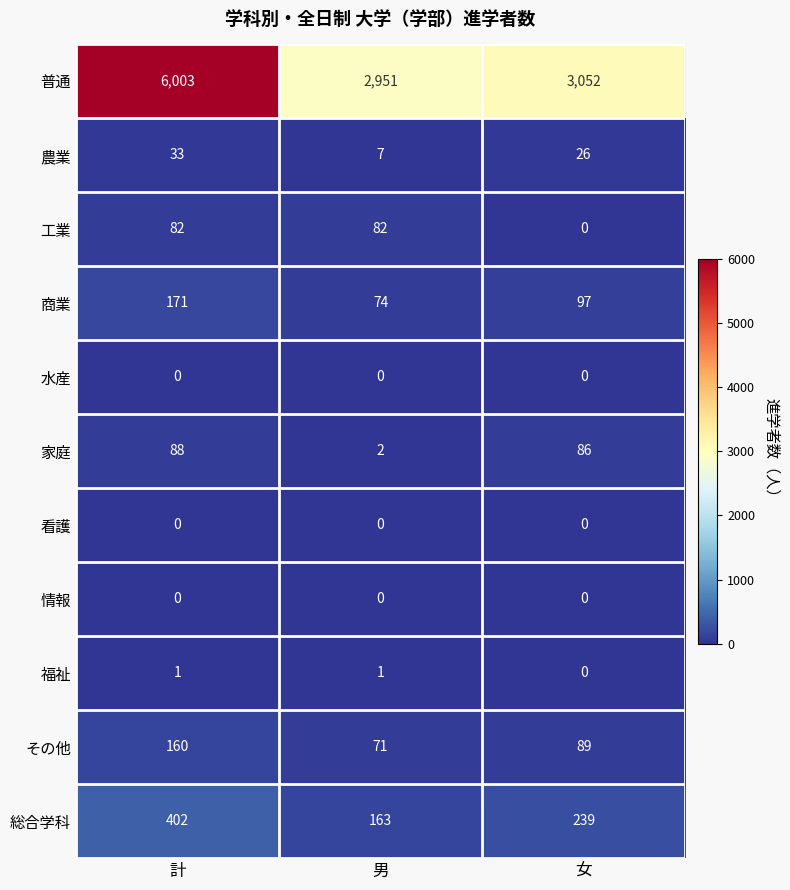

What is the greatest value displayed?

6003